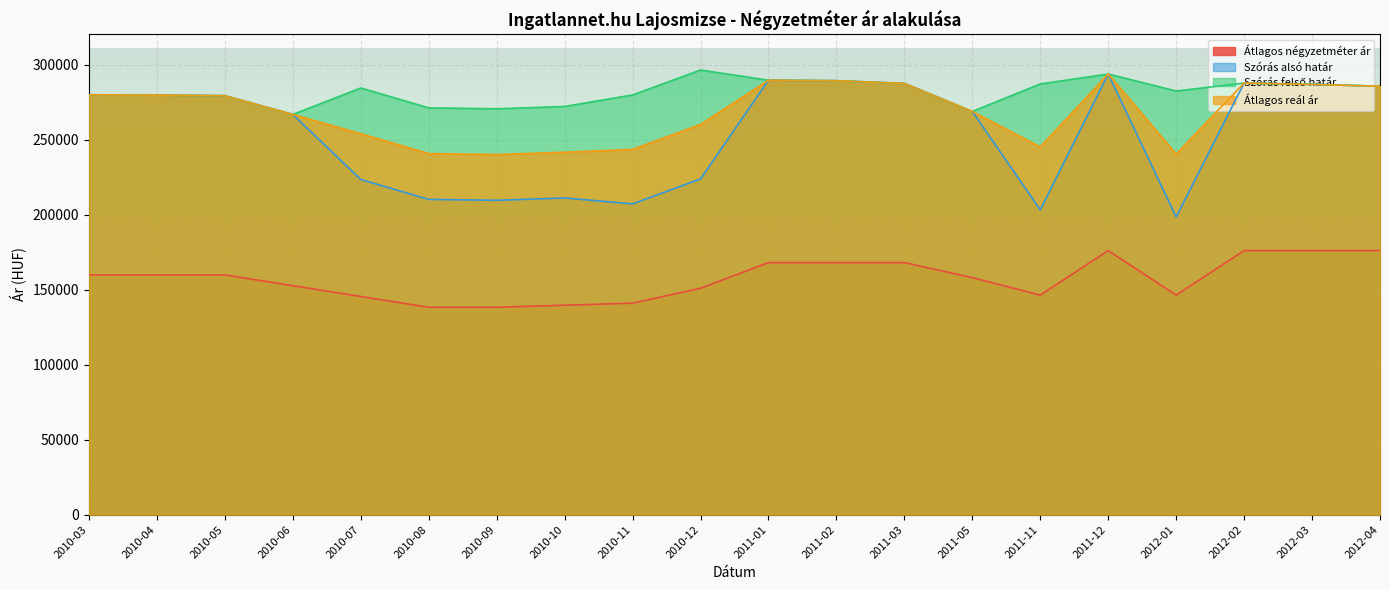

How many lines are shown in the chart?

4